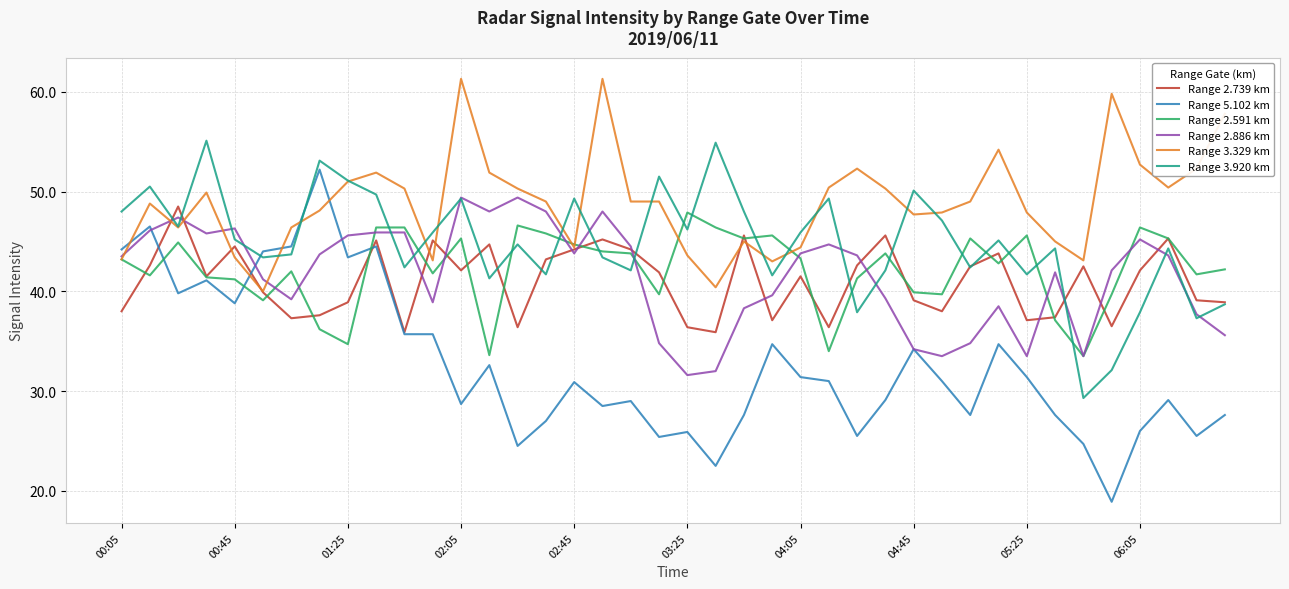

True or false: Range 5.102 km and Range 3.329 km cross at least once.

True